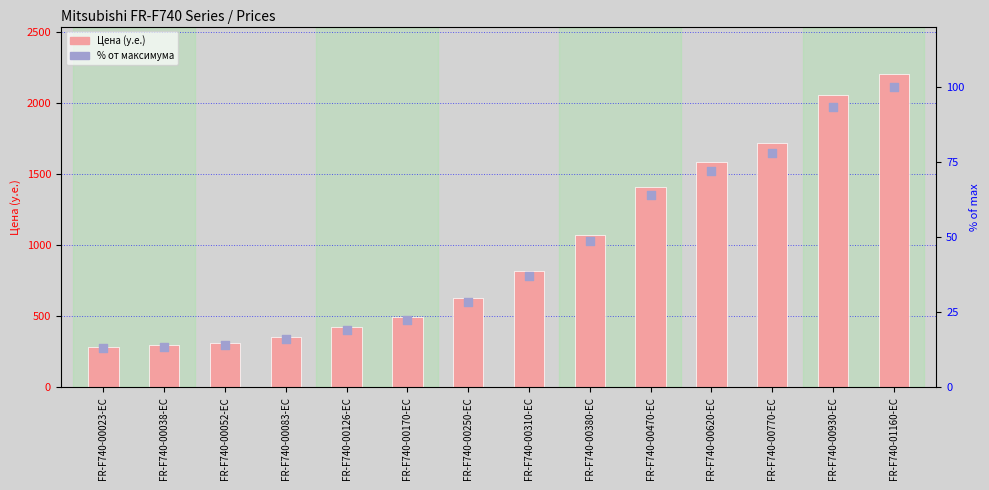

Which series has the largest Y range (max minus min)?

Цена